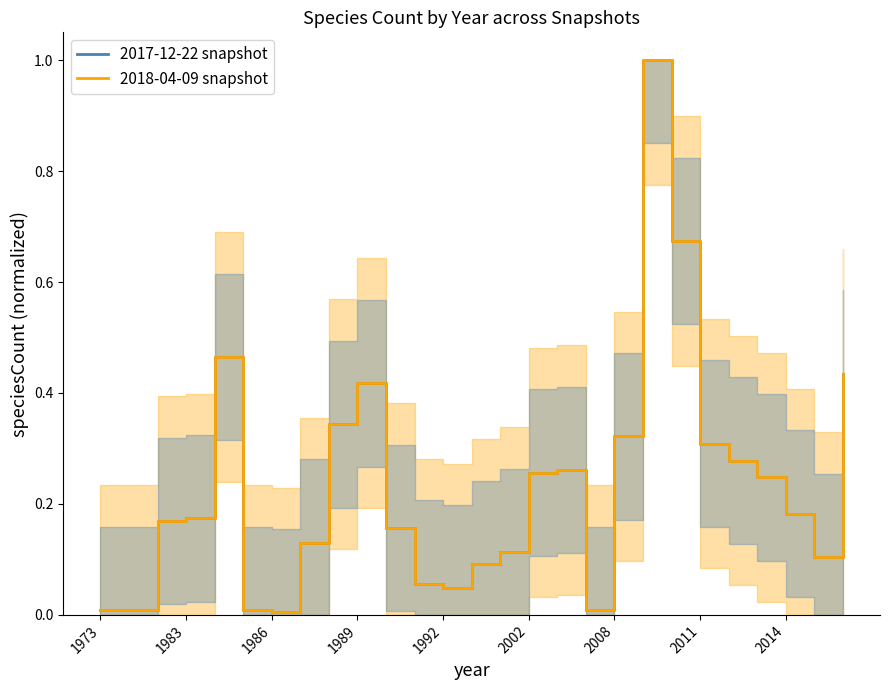

Which category has the highest value across all series?

19